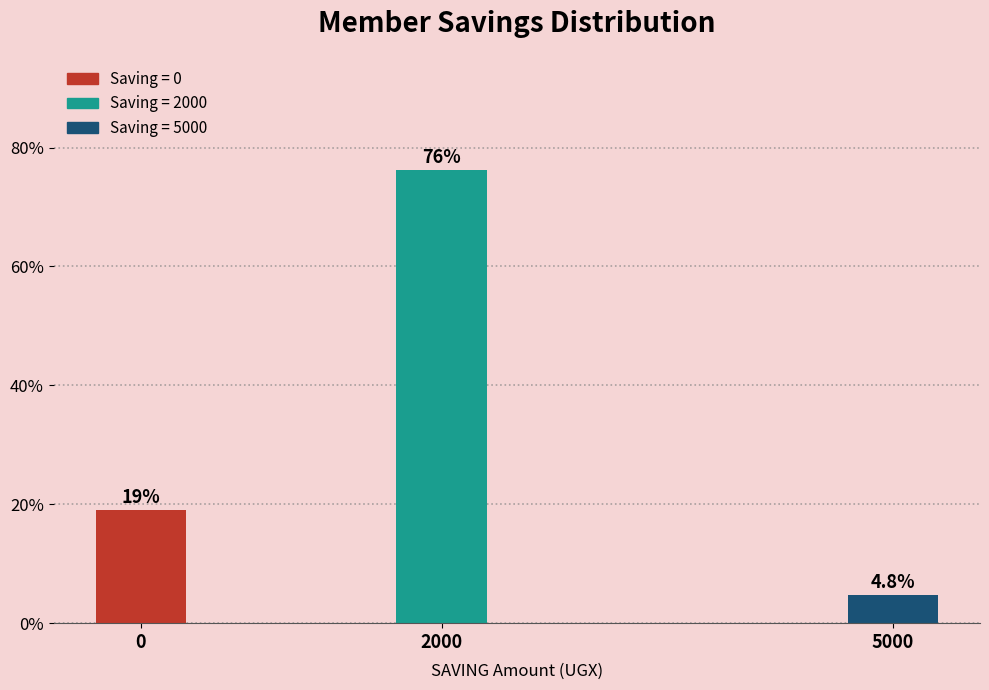

Reading right to left, extract all data points from this chart.

5000=4.8	2000=76.2	0=19.0